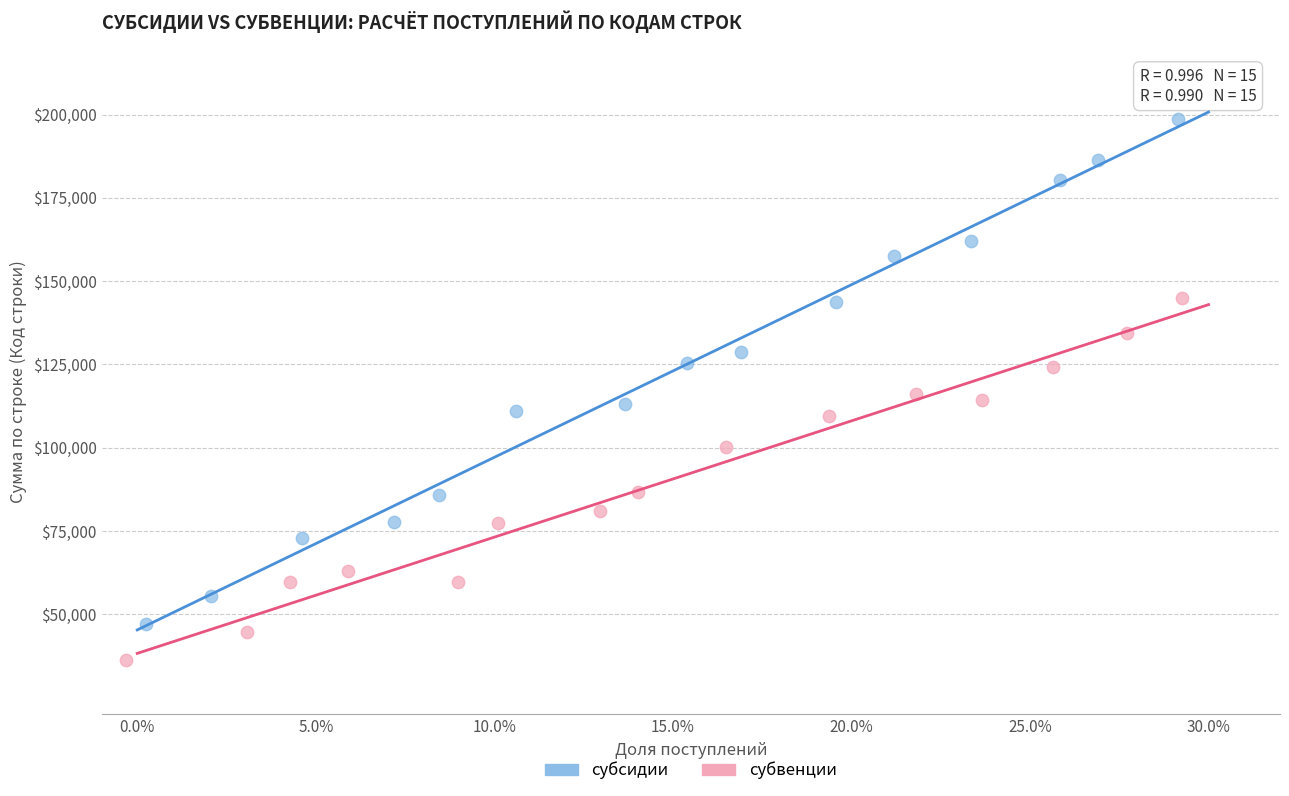

Which series reaches the minimum Y coordinate?

субвенции